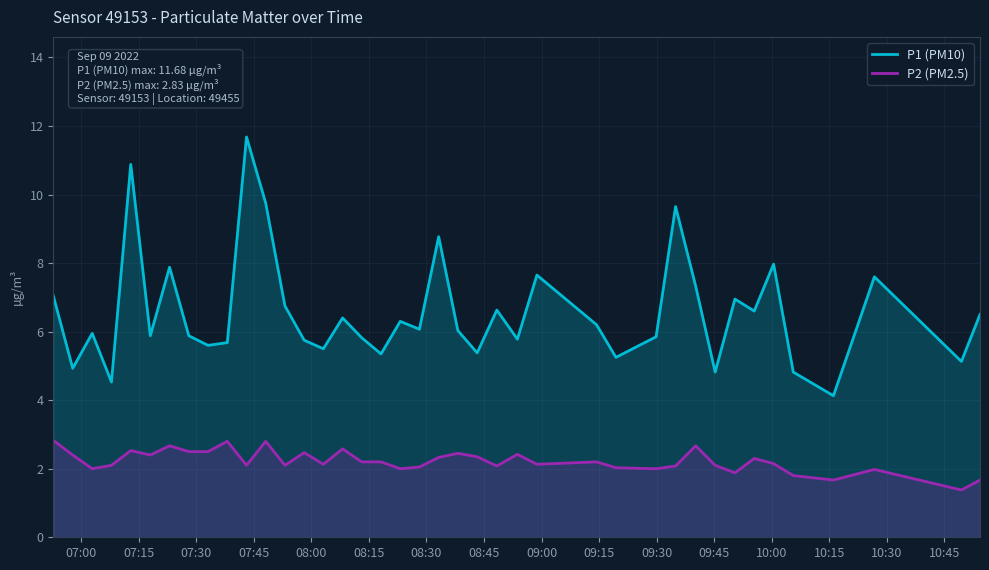

True or false: P1 (PM10) and P2 (PM2.5) cross at least once.

False